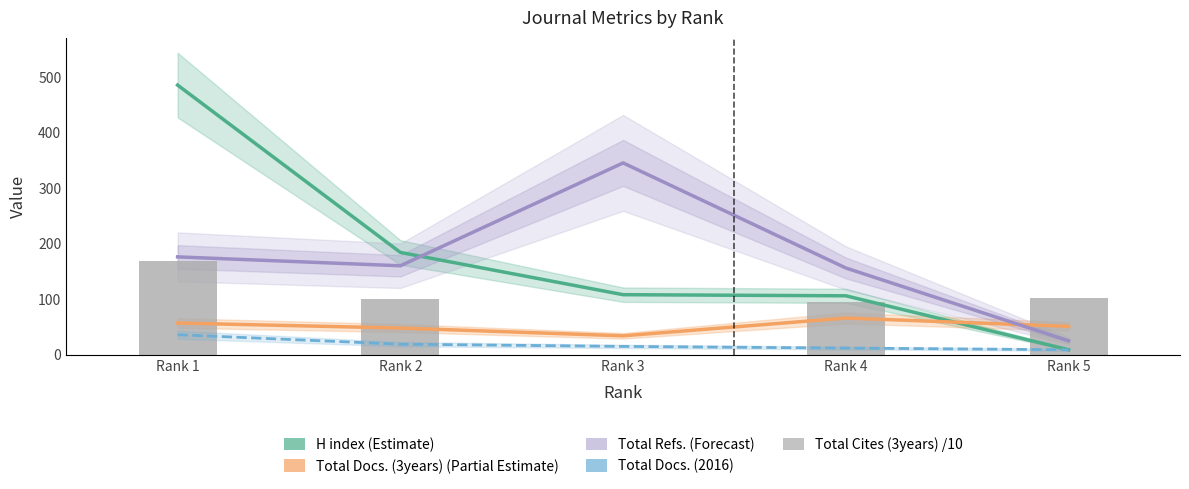

Reading left to right, what are all the values shown in this chart?

H index: Rank 1=485.0	Rank 2=184.0	Rank 3=108.0	Rank 4=106.0	Rank 5=9.0
Total Docs. (3years): Rank 1=57.0	Rank 2=48.0	Rank 3=34.0	Rank 4=66.0	Rank 5=51.0
Total Refs.: Rank 1=176.0	Rank 2=160.0	Rank 3=345.0	Rank 4=156.0	Rank 5=25.0
Total Docs. (2016): Rank 1=36.0	Rank 2=19.0	Rank 3=15.0	Rank 4=12.0	Rank 5=9.0
Total Cites (3years) (/10): Rank 1=168.7	Rank 2=100.9	Rank 3=0.0	Rank 4=95.1	Rank 5=101.4